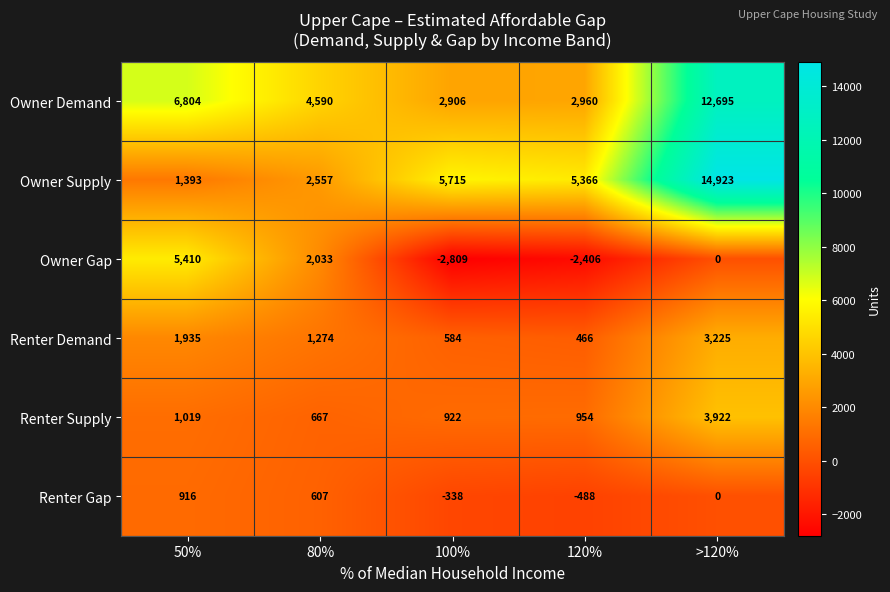

Rank the series at 50% from lowest to highest value.

Renter Gap, Renter Supply, Owner Supply, Renter Demand, Owner Gap, Owner Demand